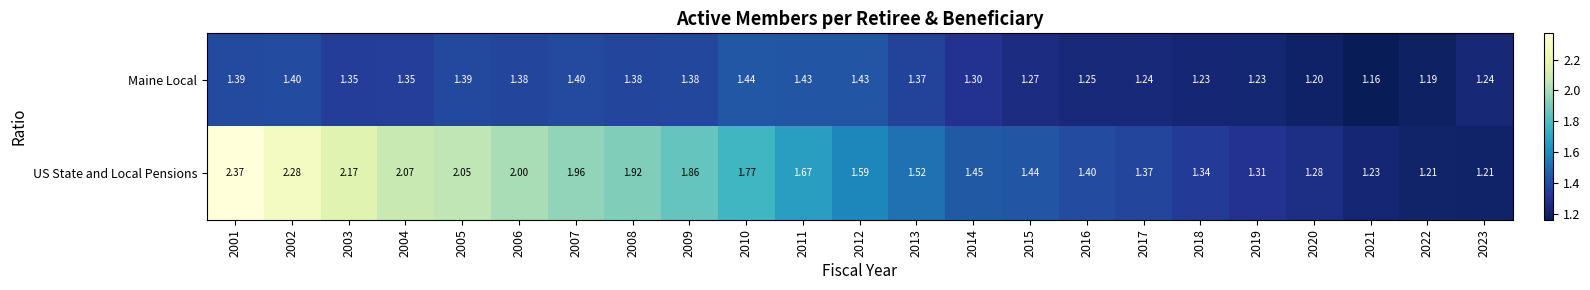

Which series has the widest spread of values?

US State and Local Pensions